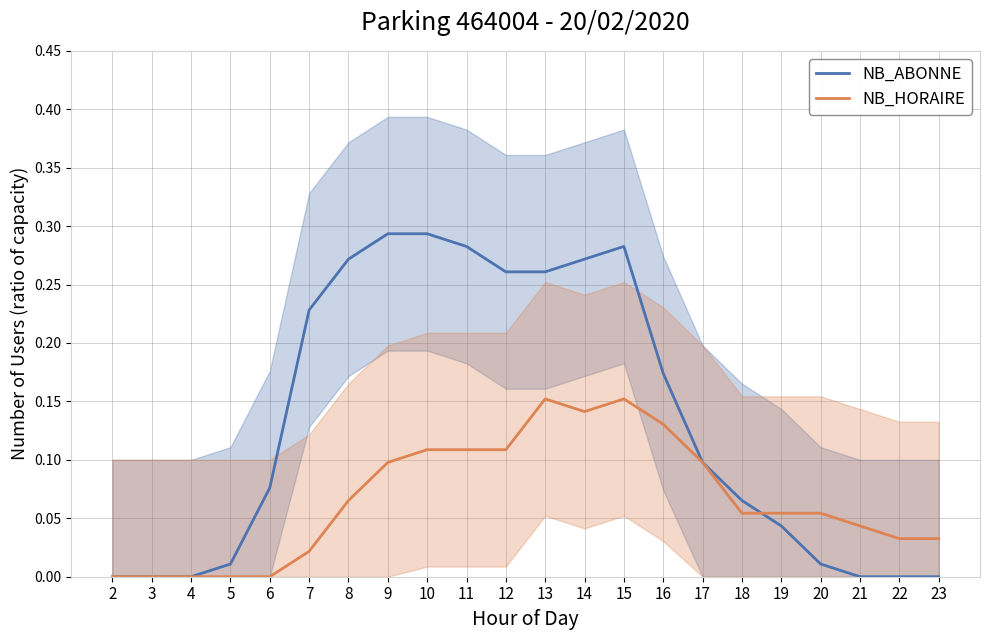

Which series has the largest total across all categories?

NB_ABONNE